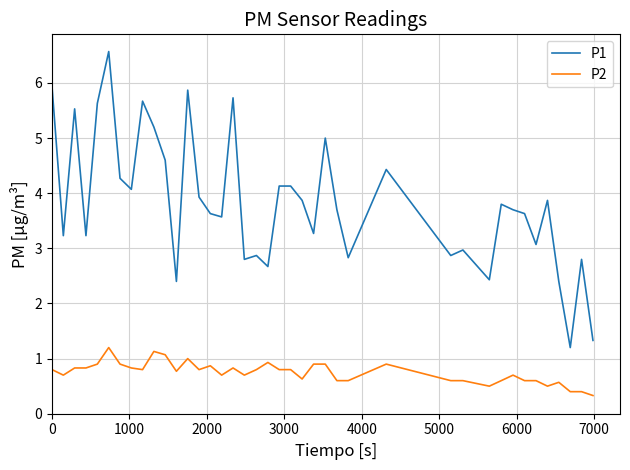

Which series has the largest total across all categories?

P1